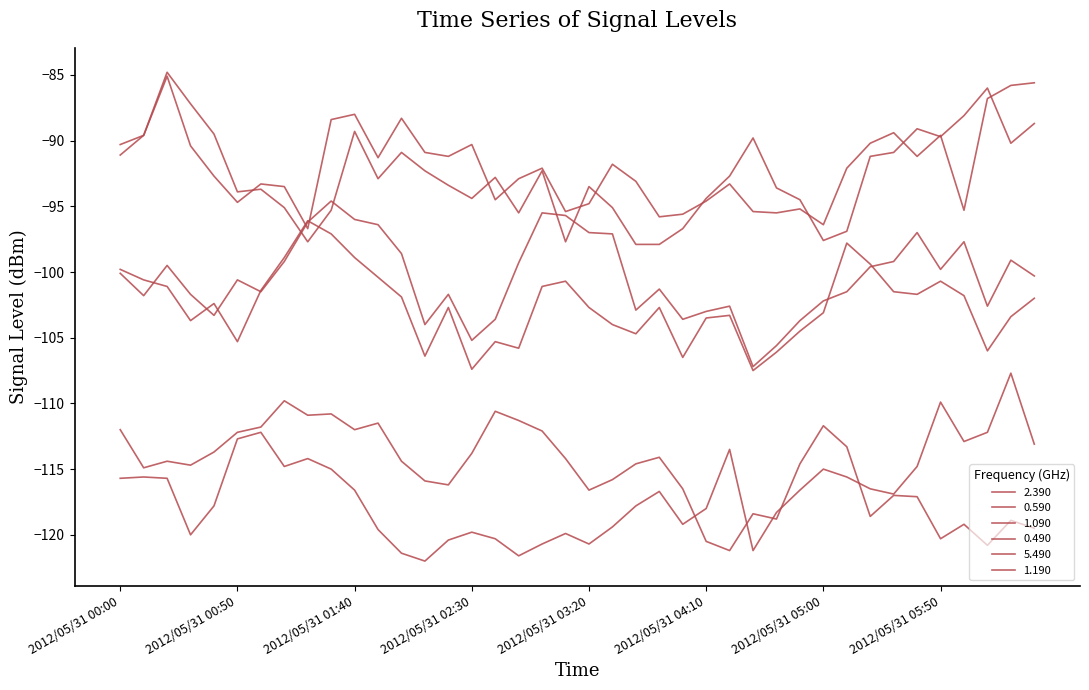

What is the difference between the maximum and second lowest values in the 5.490 series?

11.0